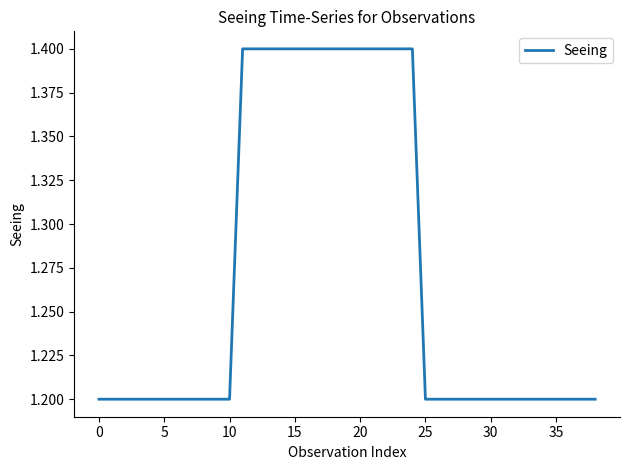

What is the maximum value shown in the chart?

1.4